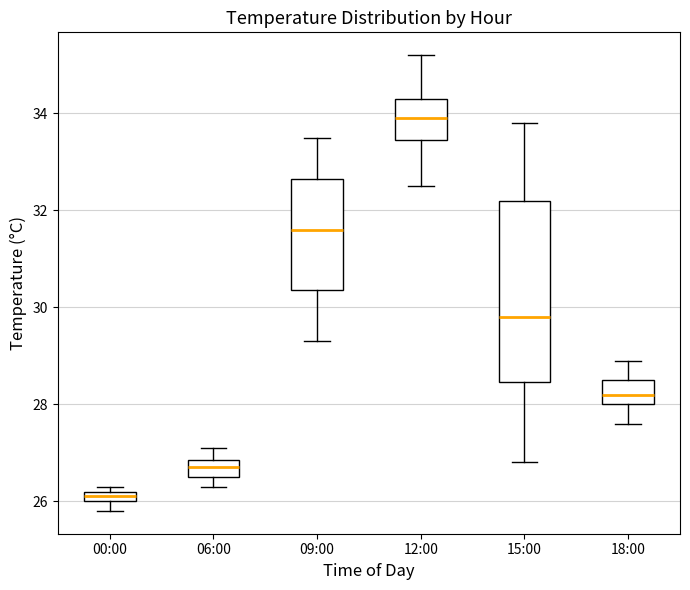

Where does the median line of the box for 15:00 sit on the y-axis? The values are not printed on the chart, so give them approximately, as read against the axis.

29.8